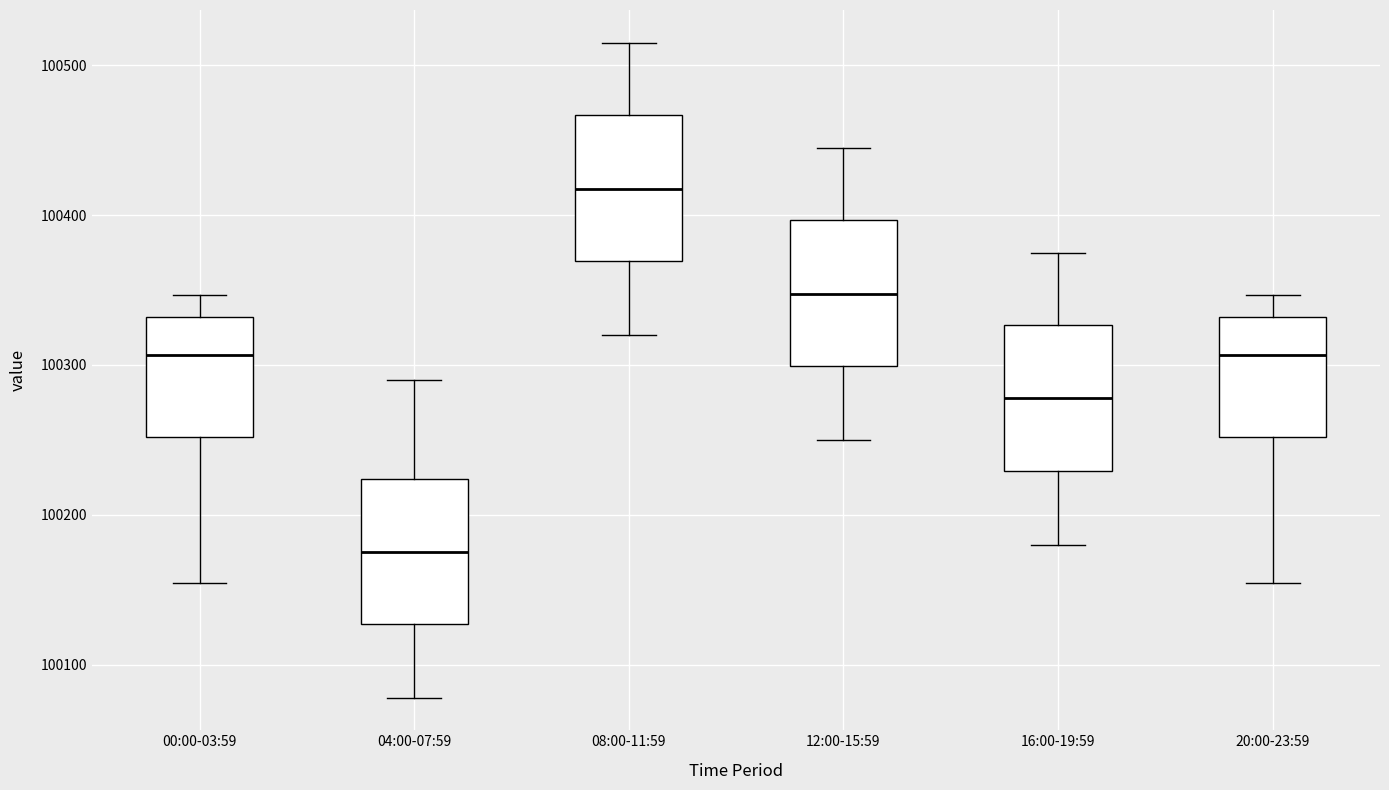

Where does the median line of the box for 00:00-03:59 sit on the y-axis? The values are not printed on the chart, so give them approximately, as read against the axis.

100310